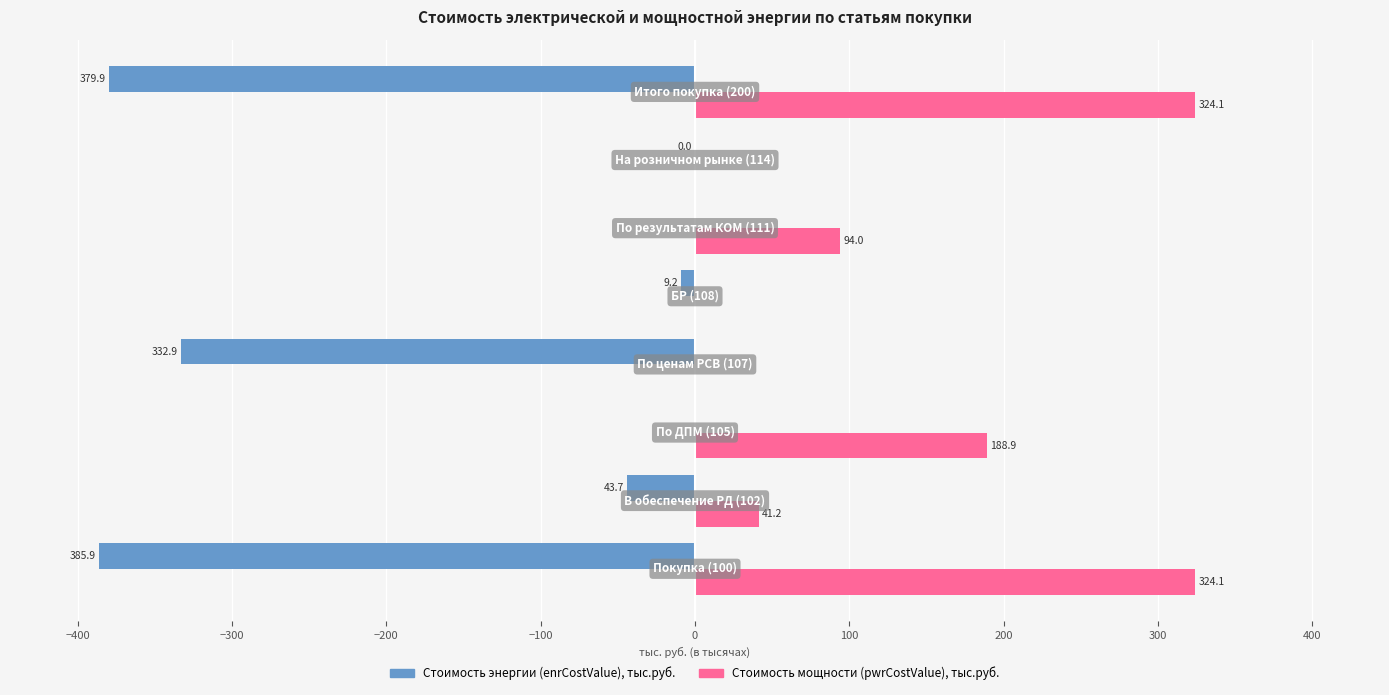

What is the maximum value shown in the chart?

324.1